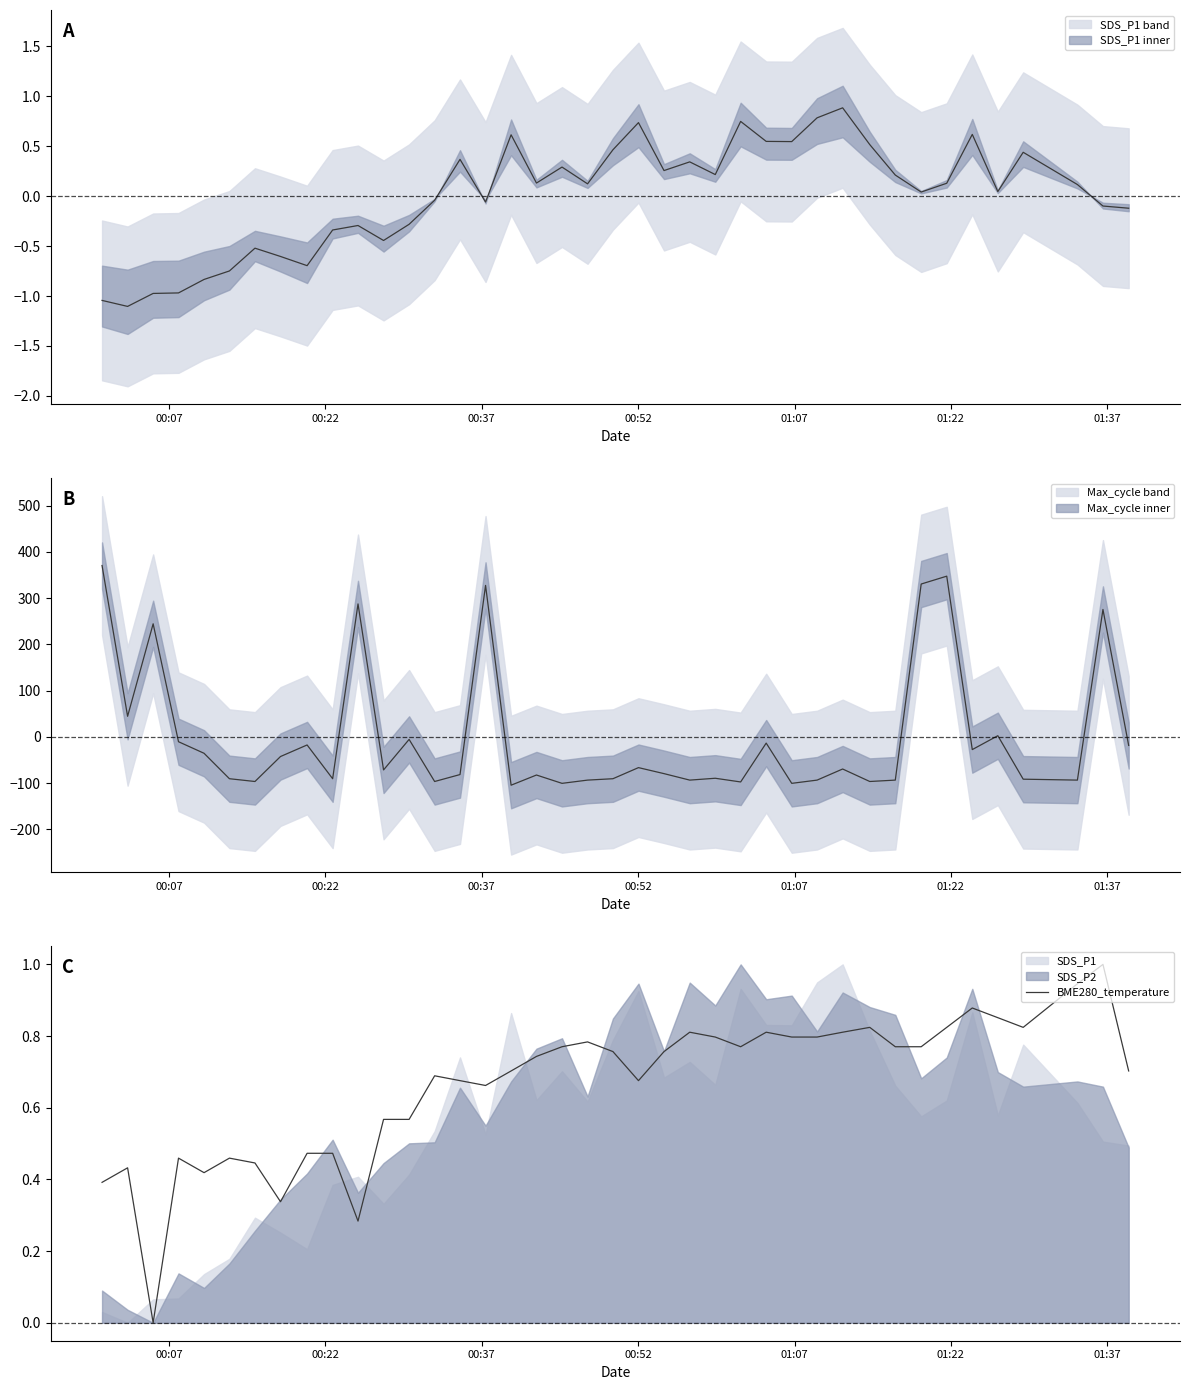

What is the difference between the second highest and second lowest values?

0.7